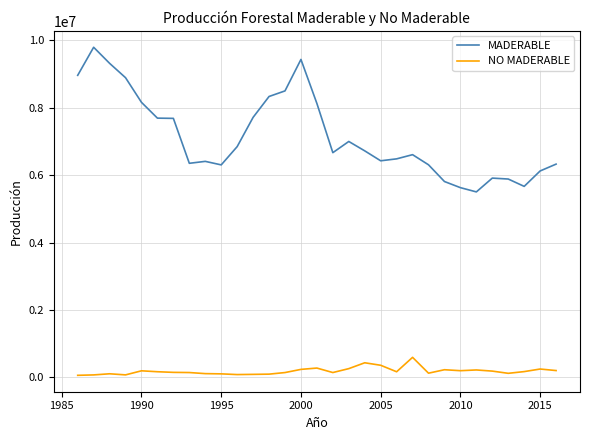

Which series has the largest total across all categories?

MADERABLE